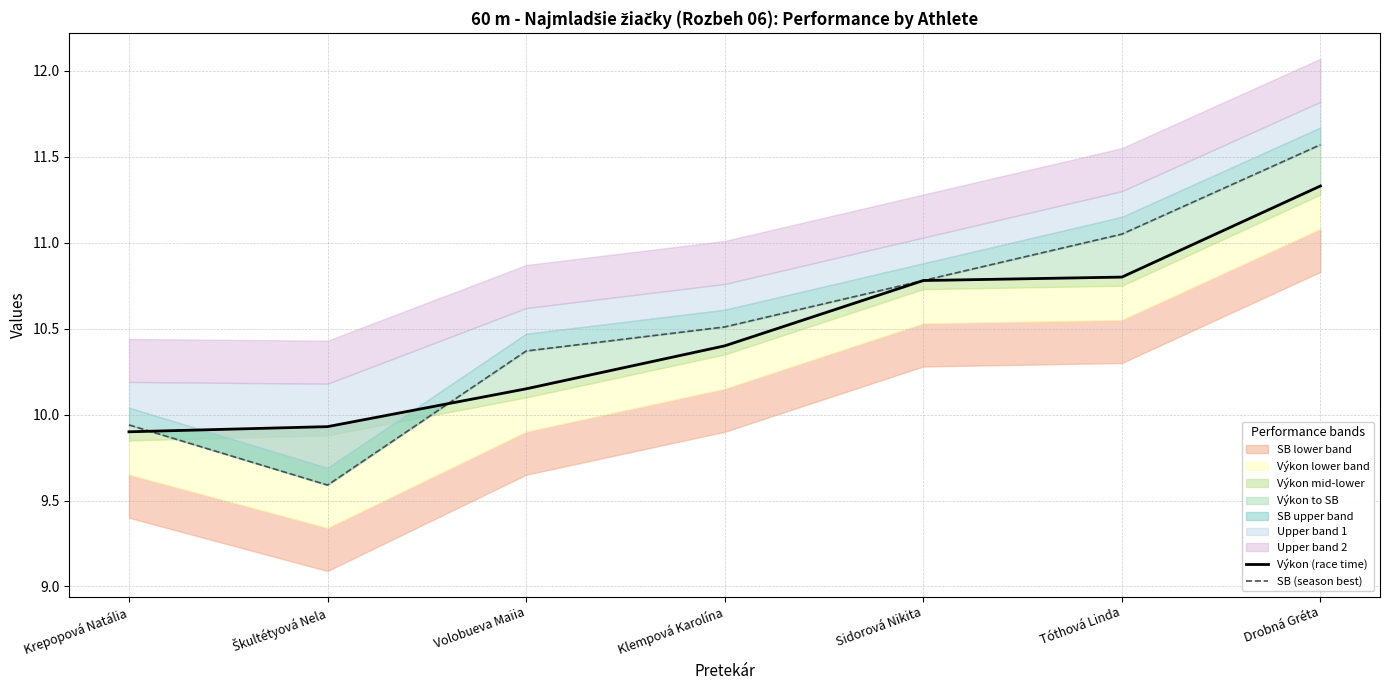

What is the difference between the second highest and second lowest values in the Výkon (race time) series?

0.9